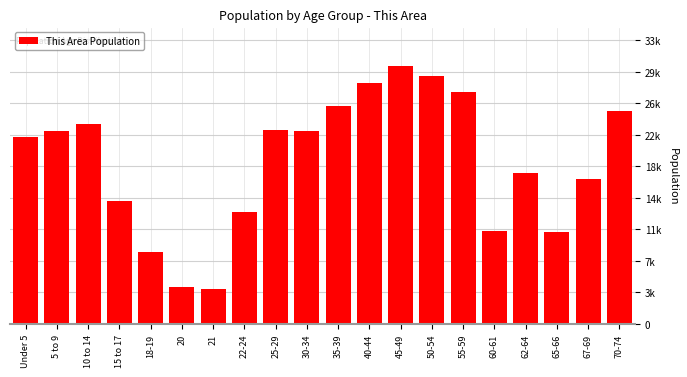

Does the chart contain any negative values?

No